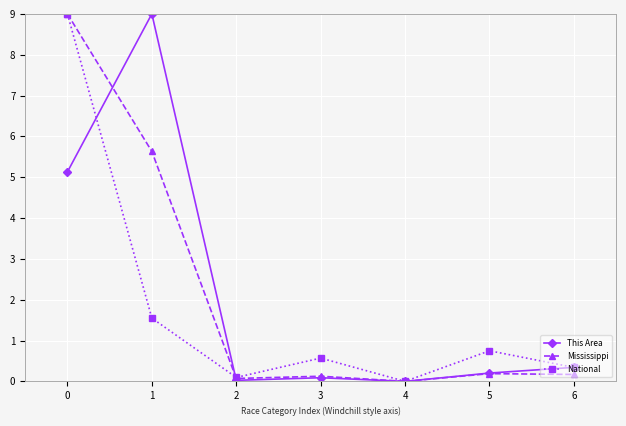

Read the National value at 3.

0.6